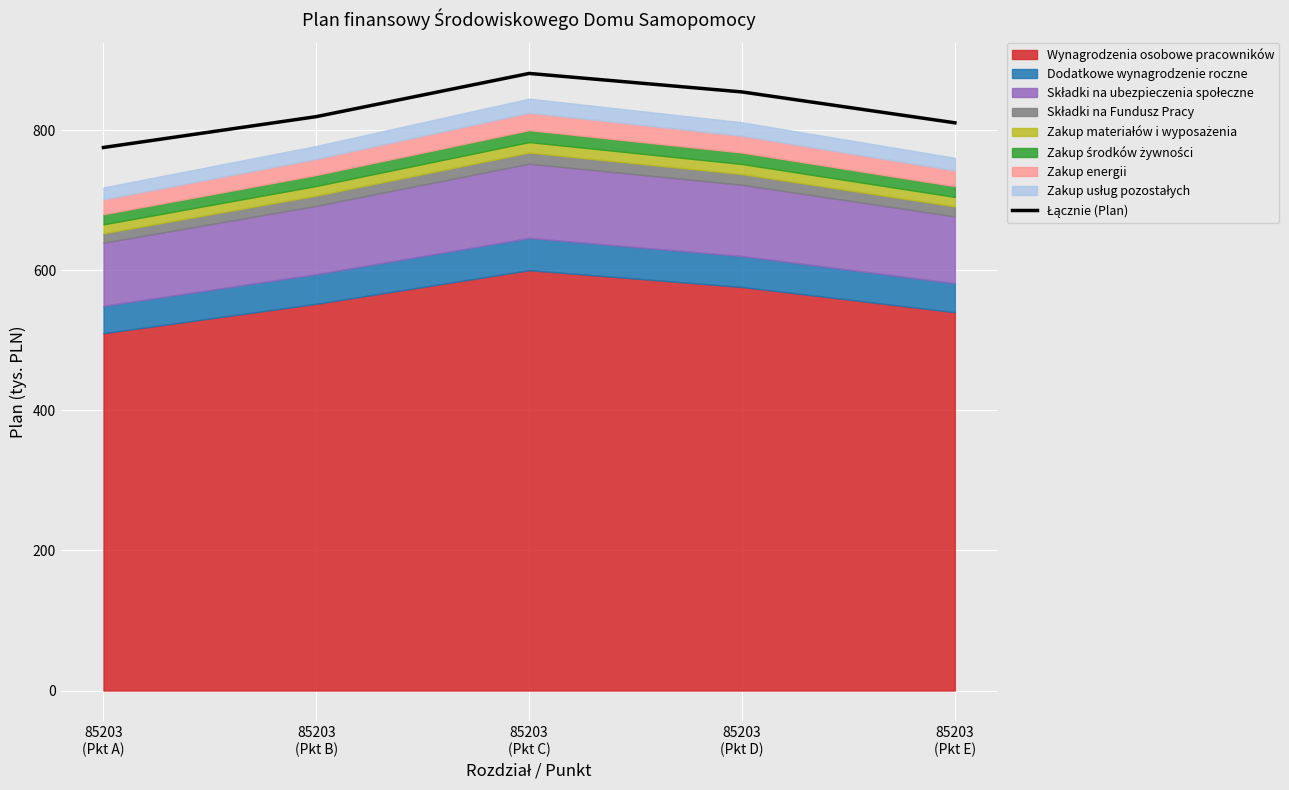

True or false: the data has more than 0 interior local peaks.

True